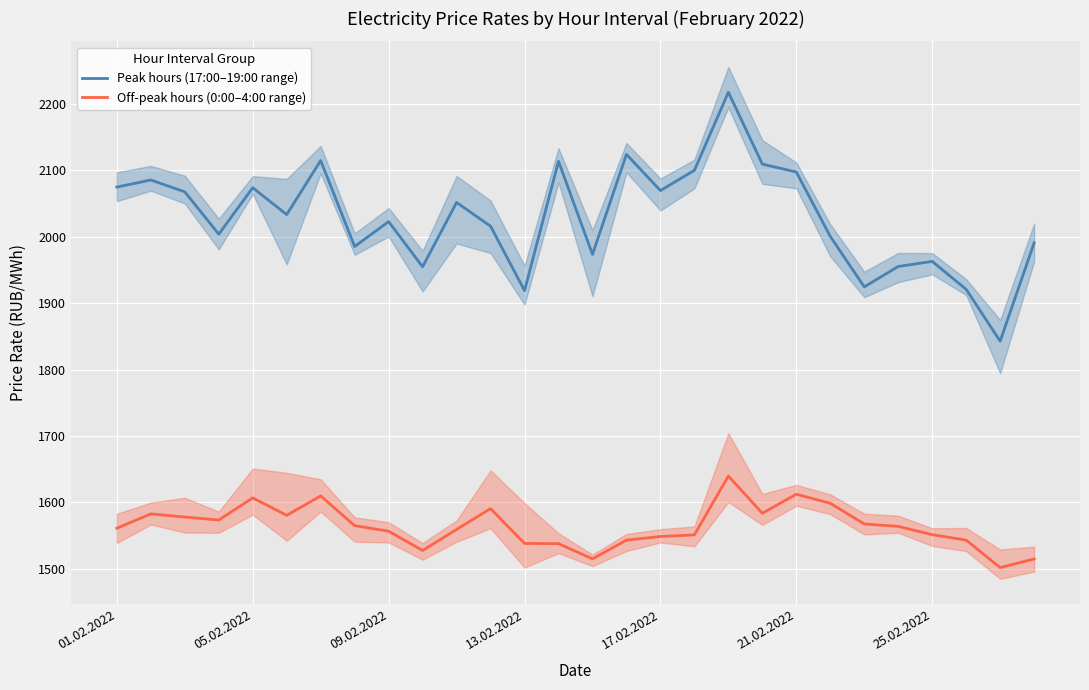

What is the total value across all series at 10?

3610.9